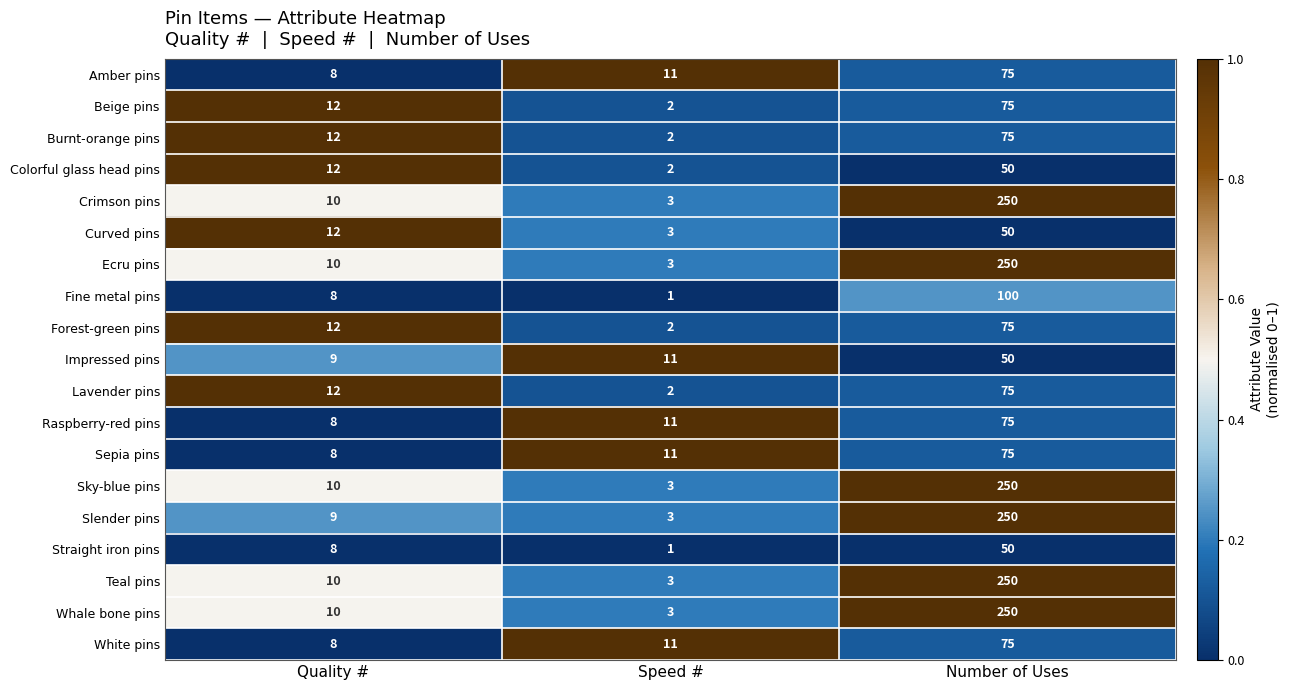

What is the spread (max minus min) of values at Number of Uses?

200